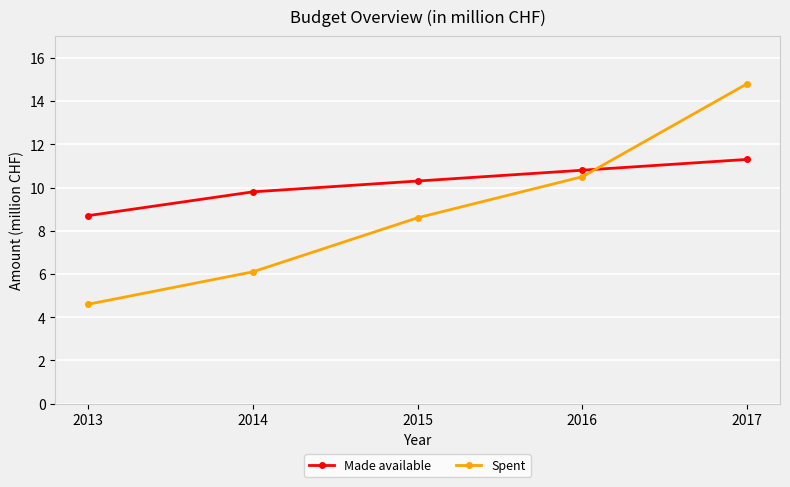

How many lines are shown in the chart?

2